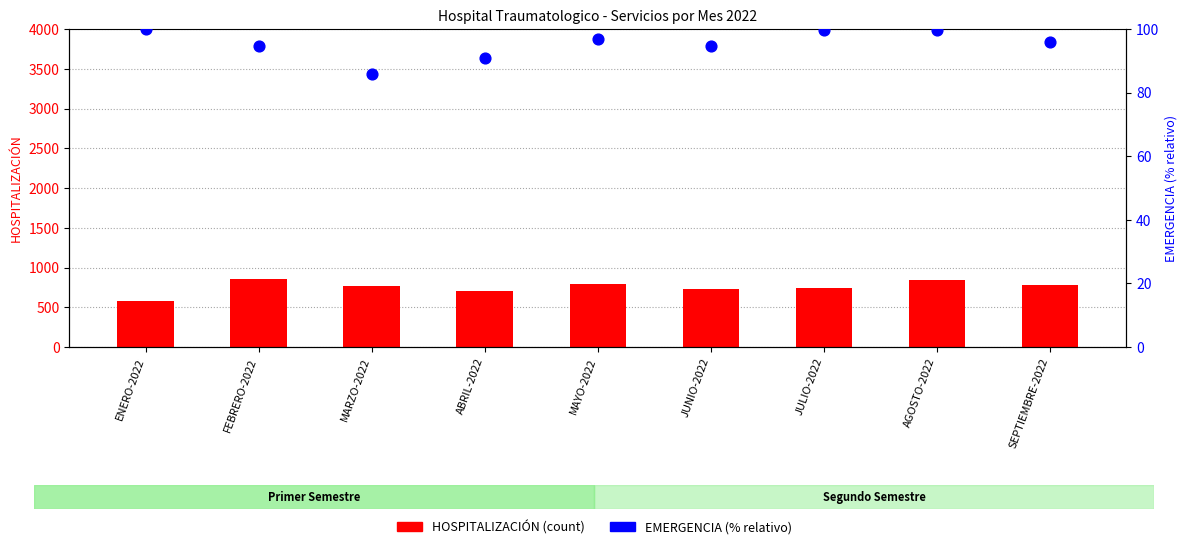

At how many categories does at least one series exceed 296?

9